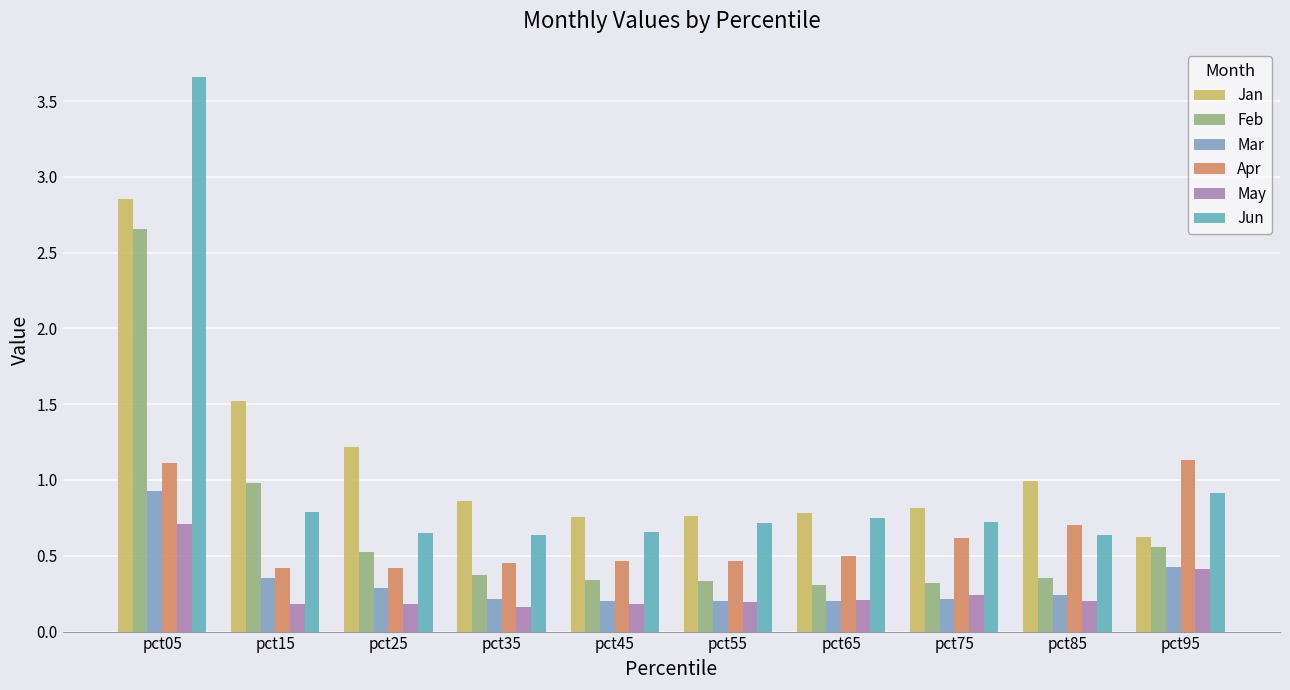

Read the May value at pct05.

0.7